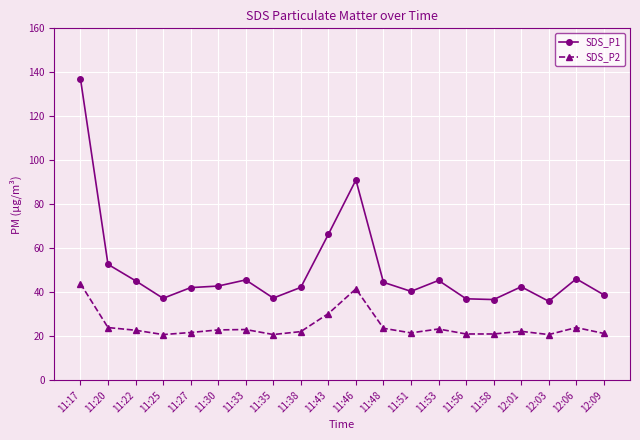

What is the total value across all series at 11:56?

58.0